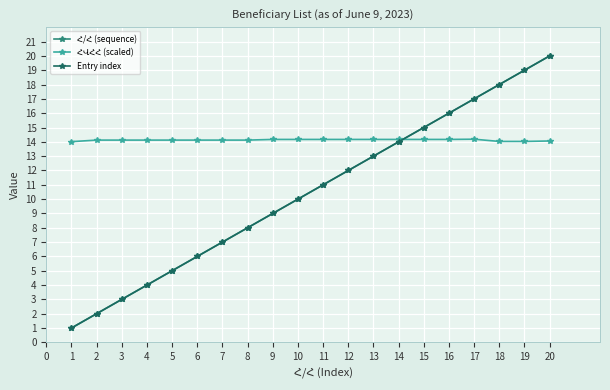

How many lines are shown in the chart?

3